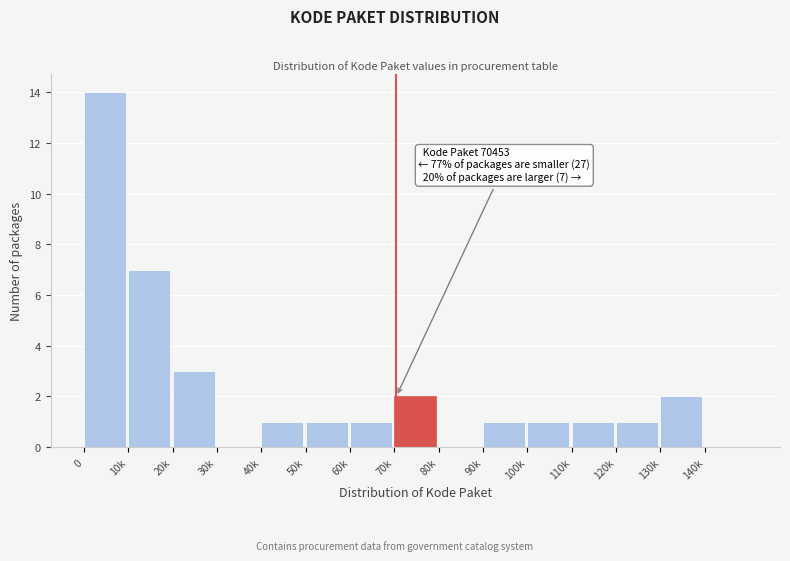

Reading left to right, extract all data points from this chart.

0=14	10k=7	20k=3	30k=0	40k=1	50k=1	60k=1	70k=2	80k=0	90k=1	100k=1	110k=1	120k=1	130k=2	140k=0